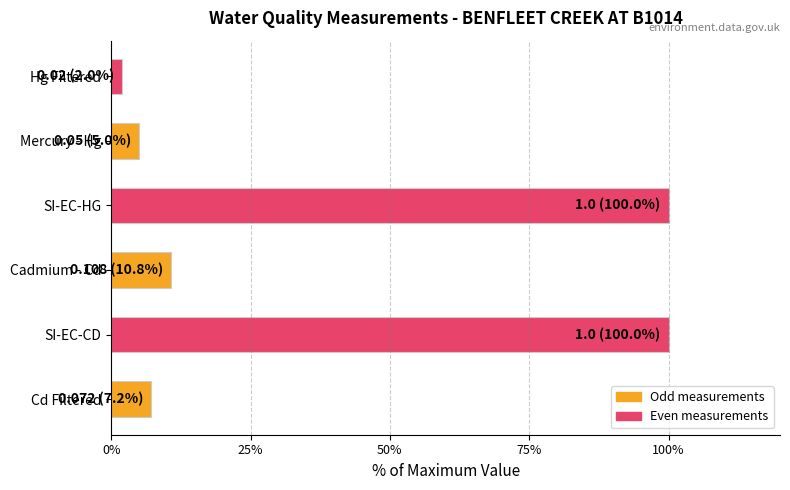

Which has a higher value, Hg Filtered or Mercury - Hg?

Mercury - Hg